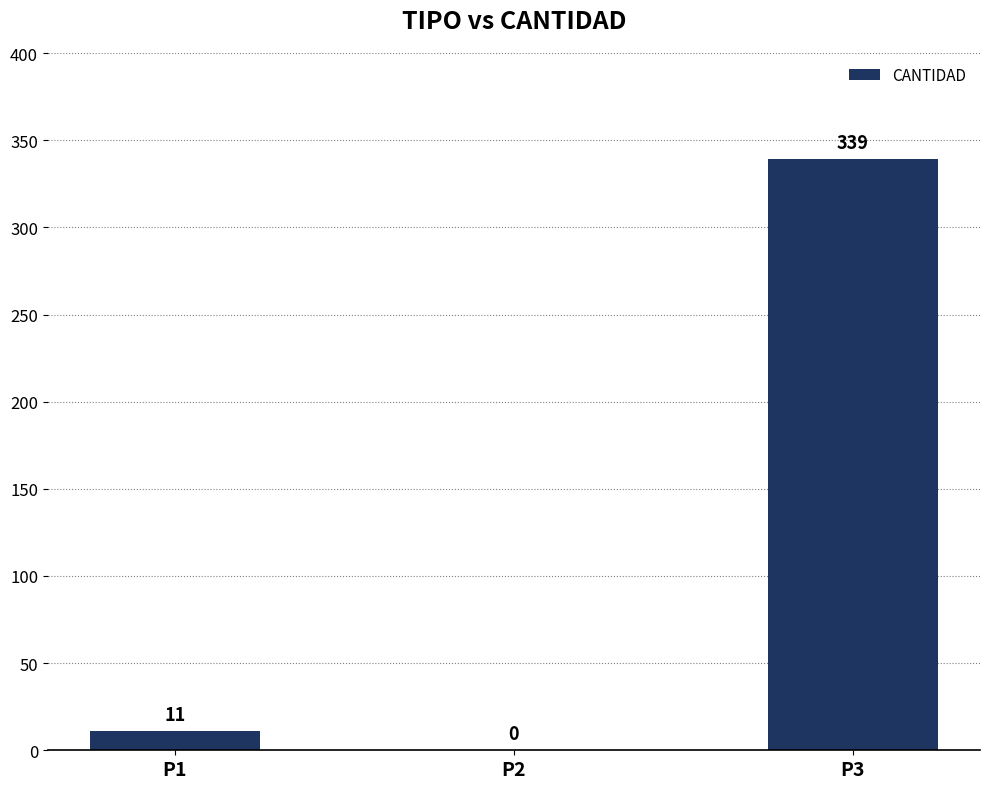

What is the change in value from P1 to P2?

-11